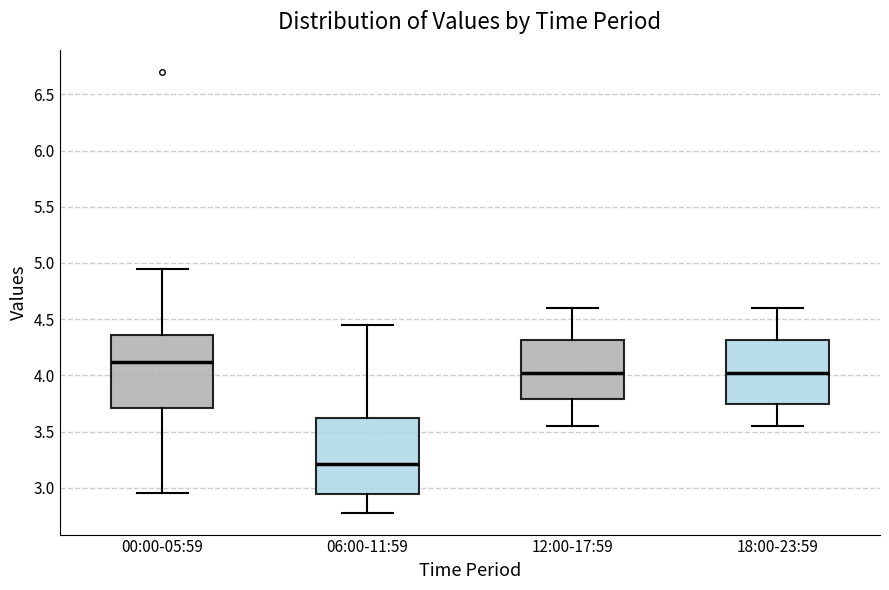

Reading left to right, read every box against the y-axis: the position of its median line, the range the box covers, and the ends of its whiskers. The values are not printed on the chart, so give them approximately, as read against the axis.

00:00-05:59: median 4.10, box 3.70 to 4.35, whiskers 2.95 to 4.95
06:00-11:59: median 3.20, box 2.95 to 3.65, whiskers 2.80 to 4.45
12:00-17:59: median 4.05, box 3.80 to 4.30, whiskers 3.55 to 4.60
18:00-23:59: median 4.05, box 3.75 to 4.30, whiskers 3.55 to 4.60